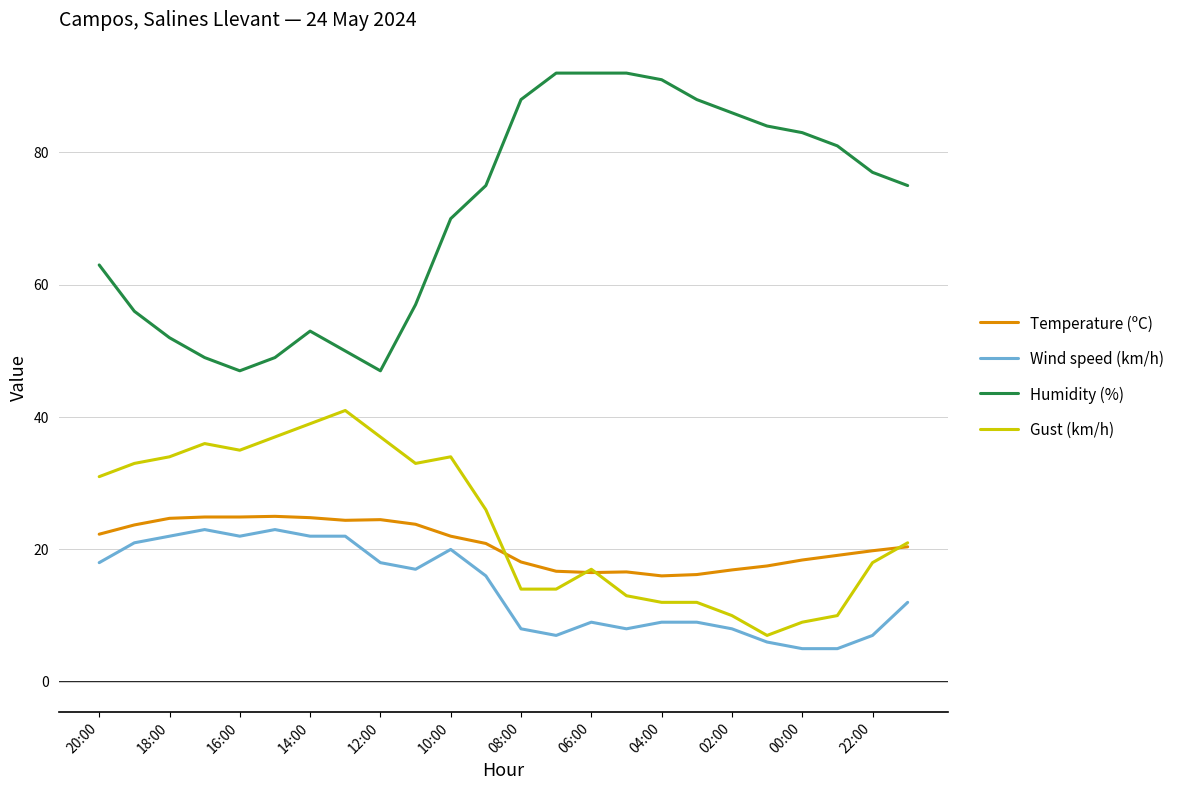

True or false: Wind speed (km/h) and Temperature (ºC) cross at least once.

False